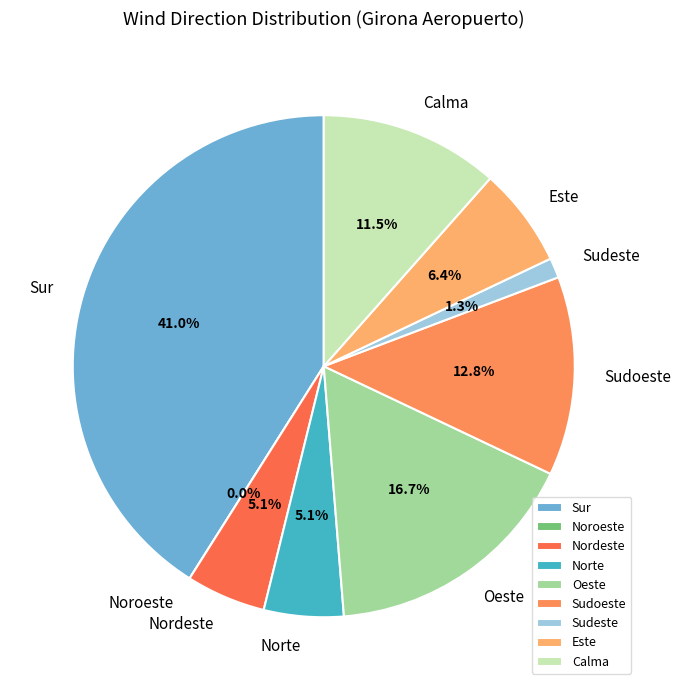

Which category has the biggest portion of the pie?

Sur